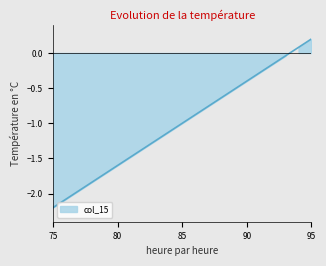

At which label is the value closest to -1?

85